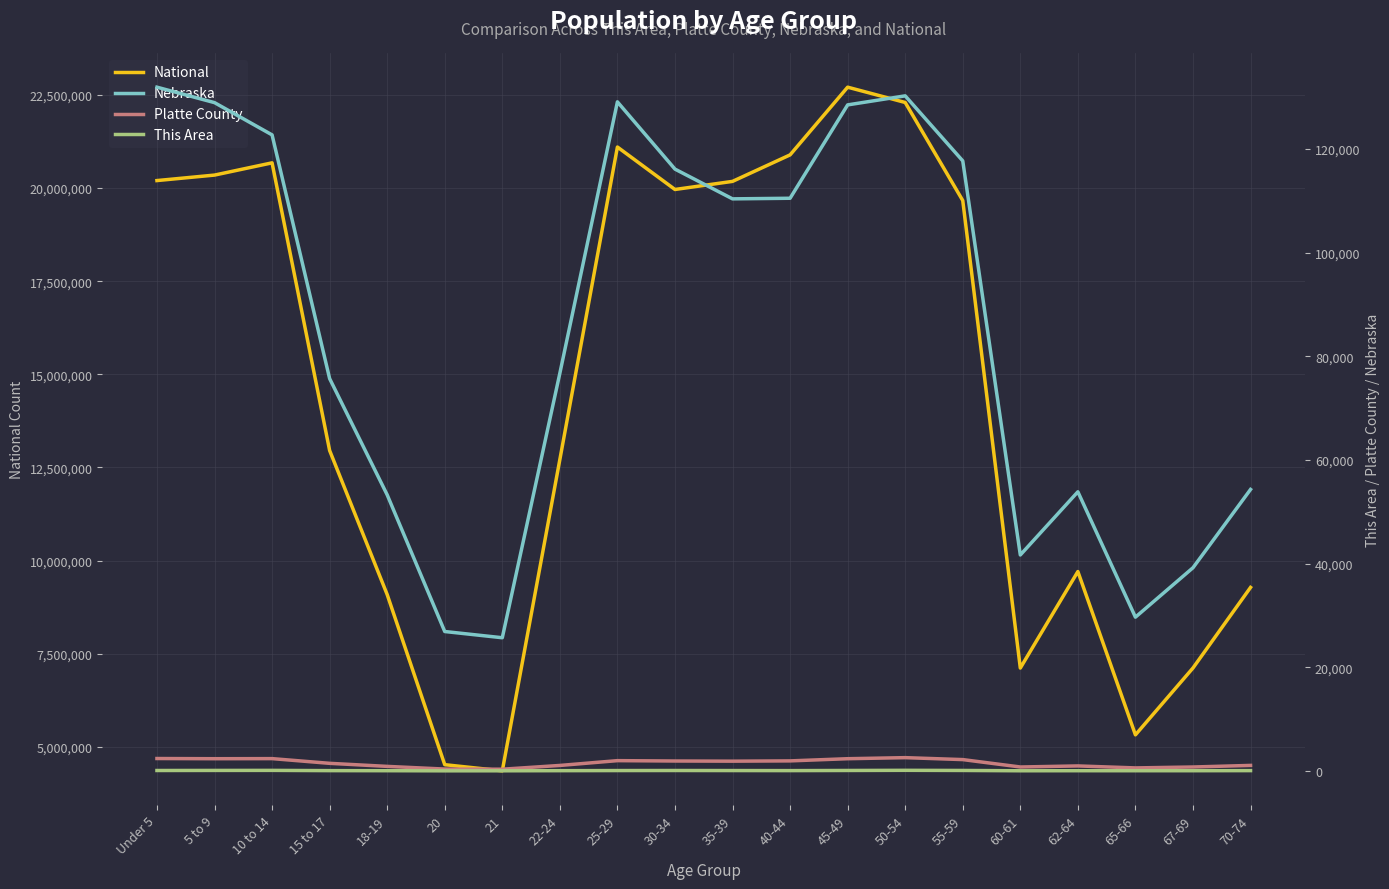

How many data points in Nebraska are above 110361?

9